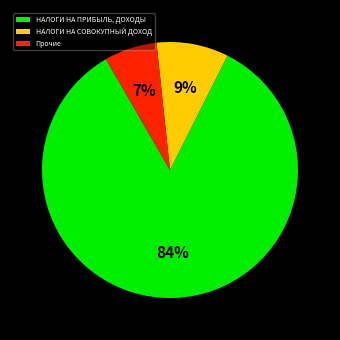

Which has a higher value, НАЛОГИ НА СОВОКУПНЫЙ ДОХОД or НАЛОГИ НА ПРИБЫЛЬ, ДОХОДЫ?

НАЛОГИ НА ПРИБЫЛЬ, ДОХОДЫ